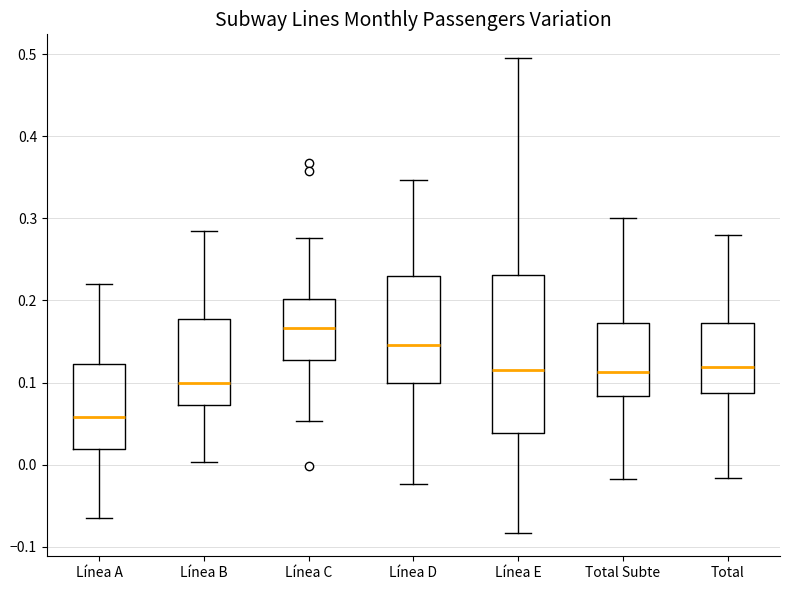

Which box has the highest median line?

Línea C